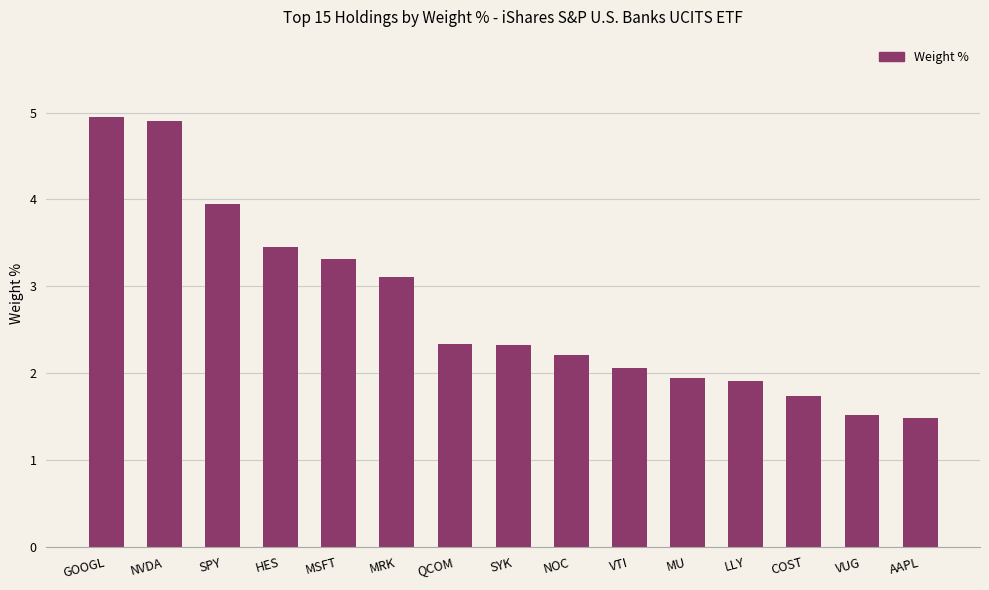

What value does the data have at LLY?

1.9